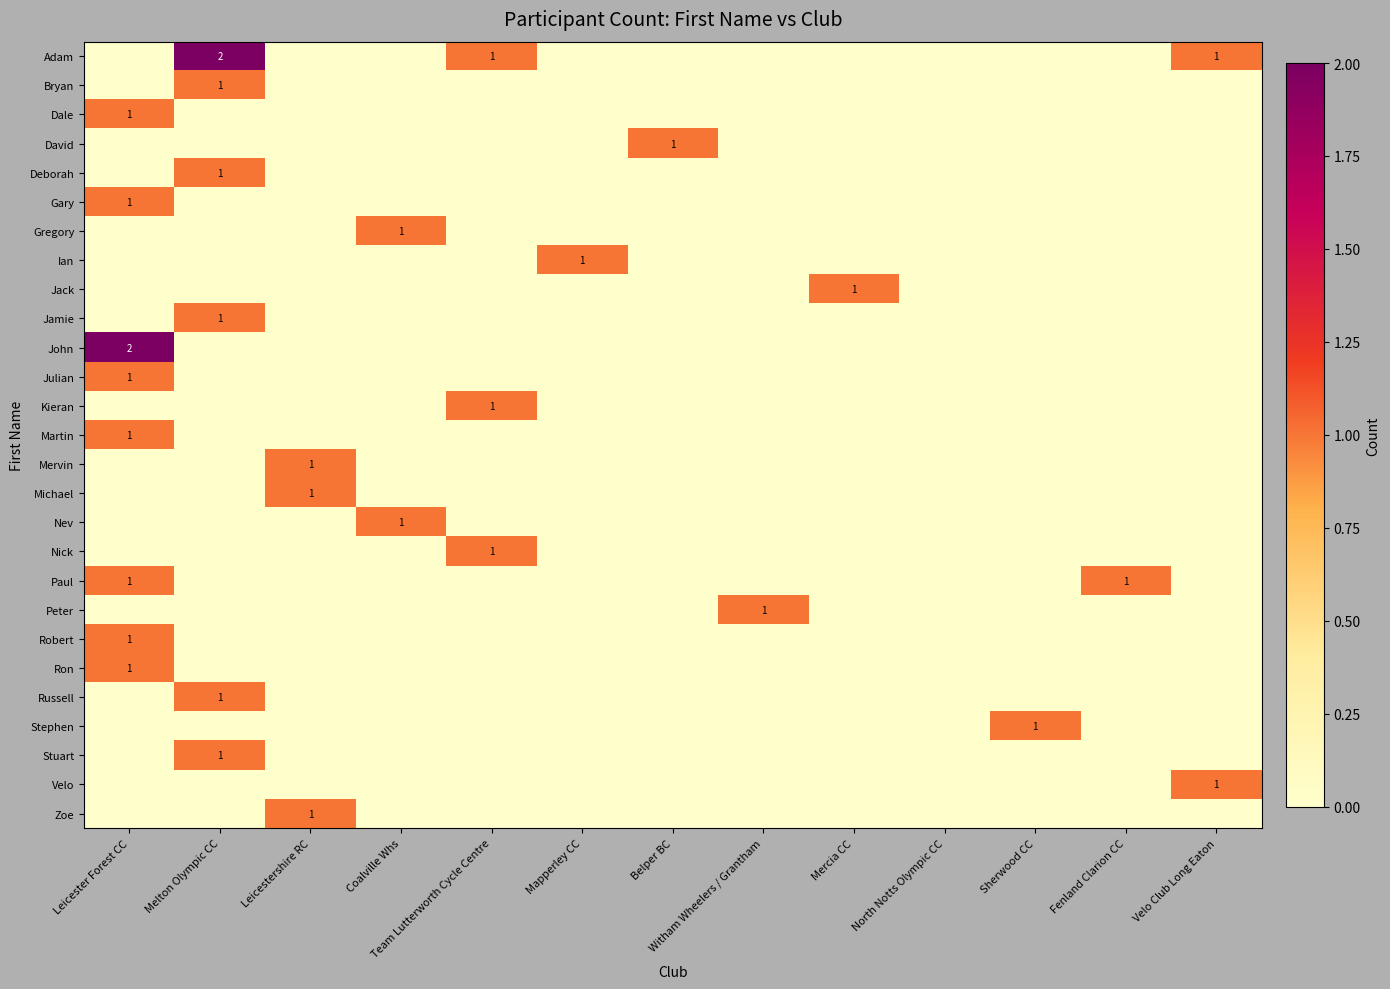

Is it true that Russell equals 1 at Melton Olympic CC?

True